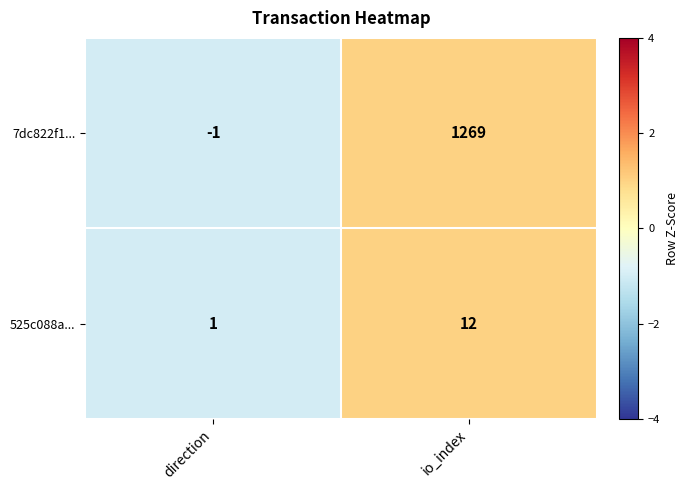

At which category does the chart reach its minimum across all series?

direction